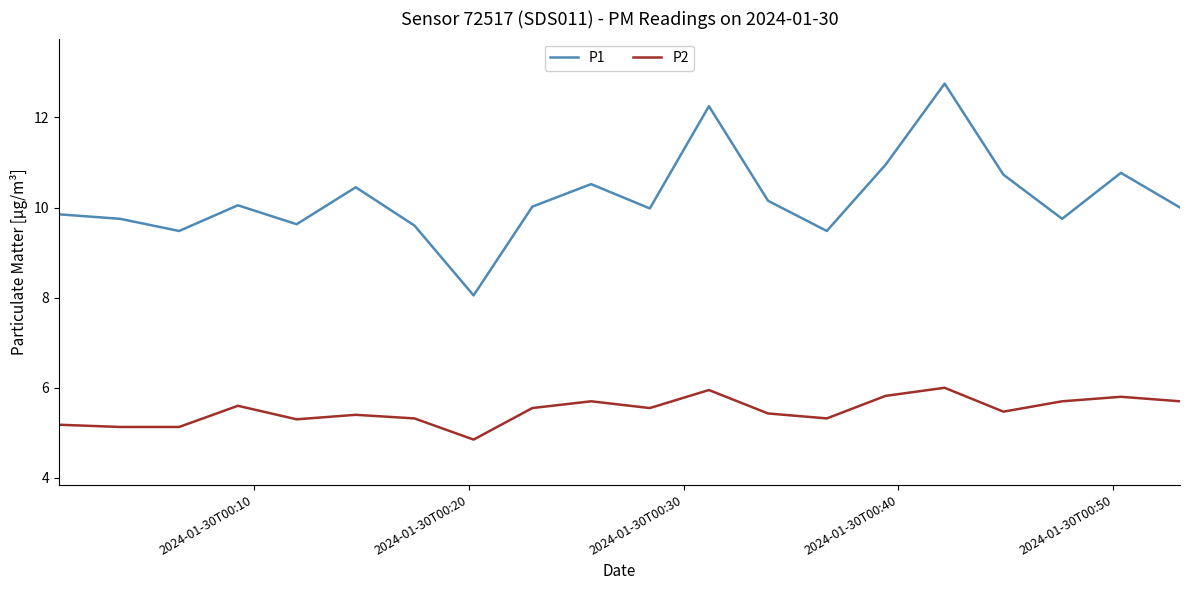

True or false: P2 and P1 cross at least once.

False